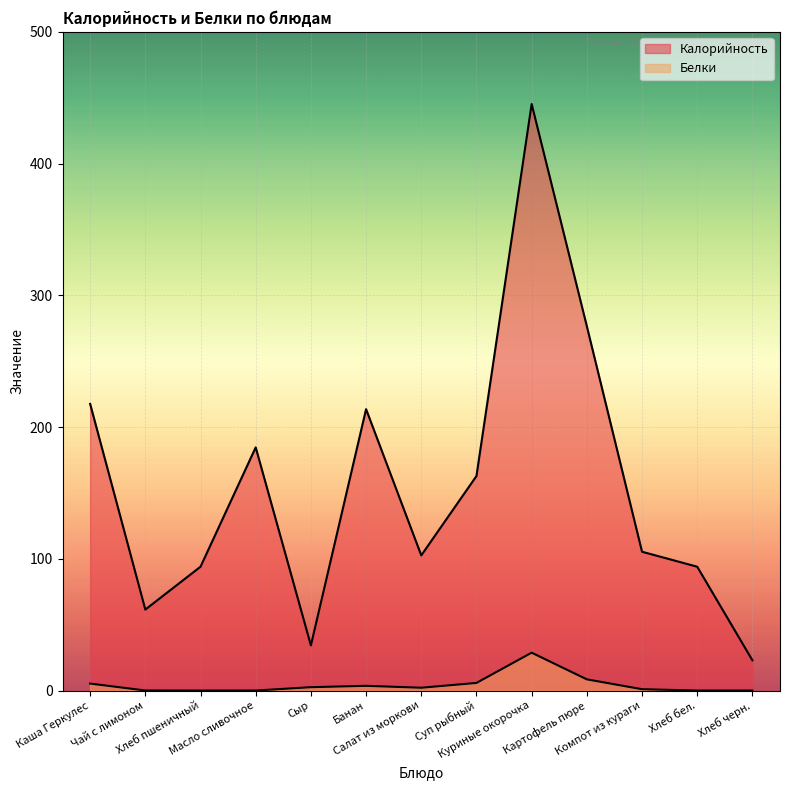

Is the value of Белки at Куриные окорочка greater than the value of Калорийность at Хлеб пшеничный?

No